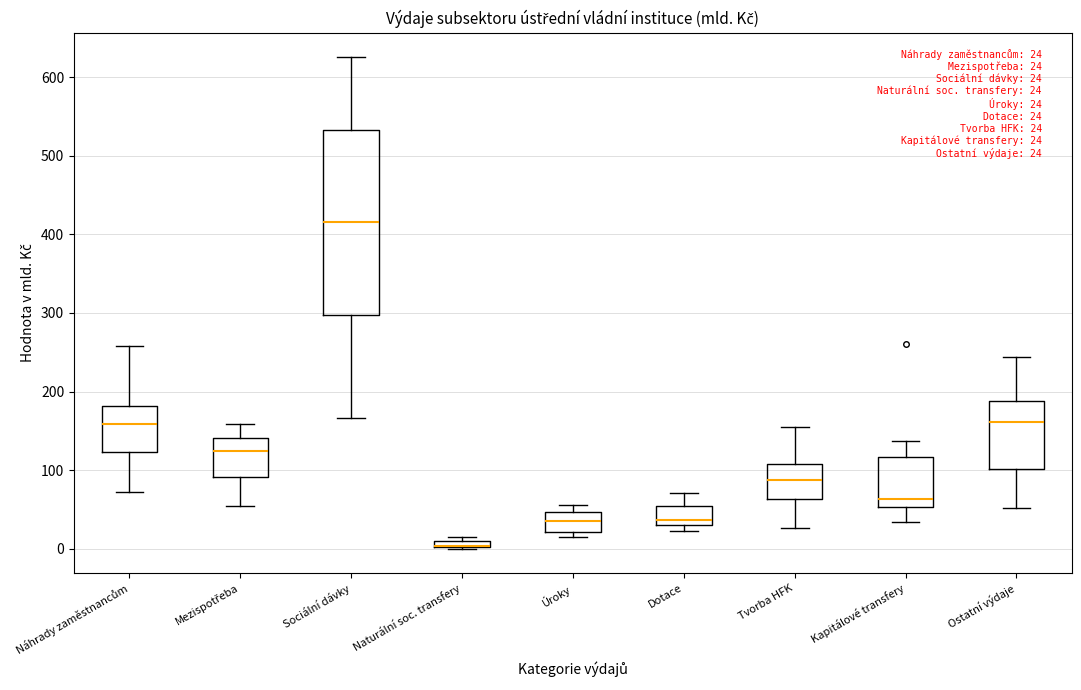

Which box is the tallest, from its lower edge to its upper edge?

Sociální dávky